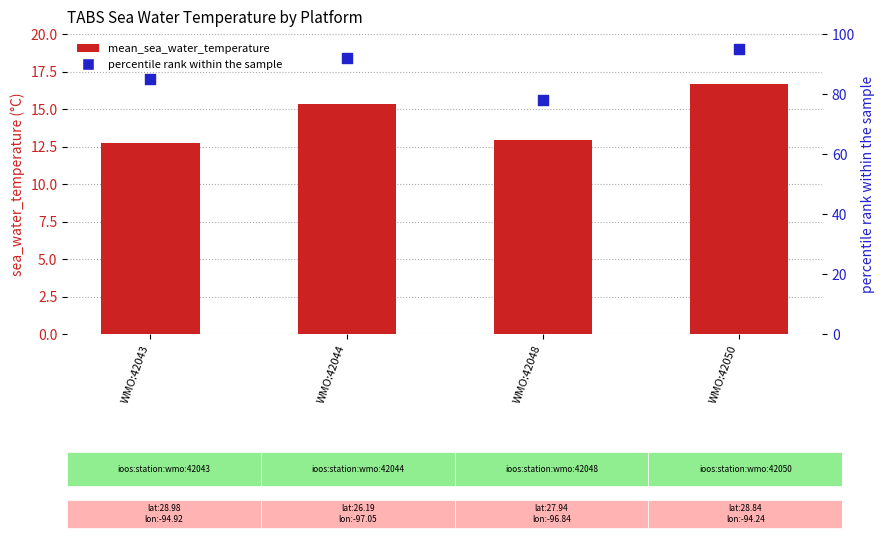

Which series contains the highest Y value?

percentile rank within the sample